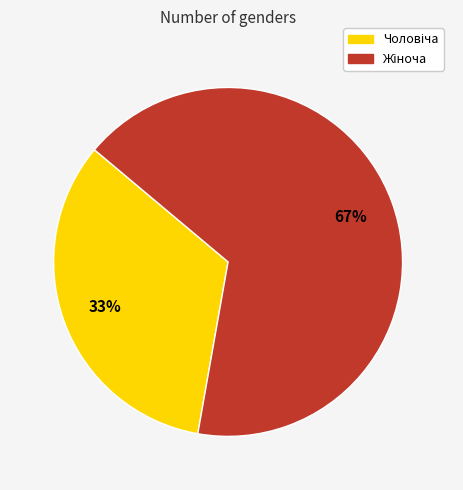

To the nearest percent, what is the average slice percentage?

50%